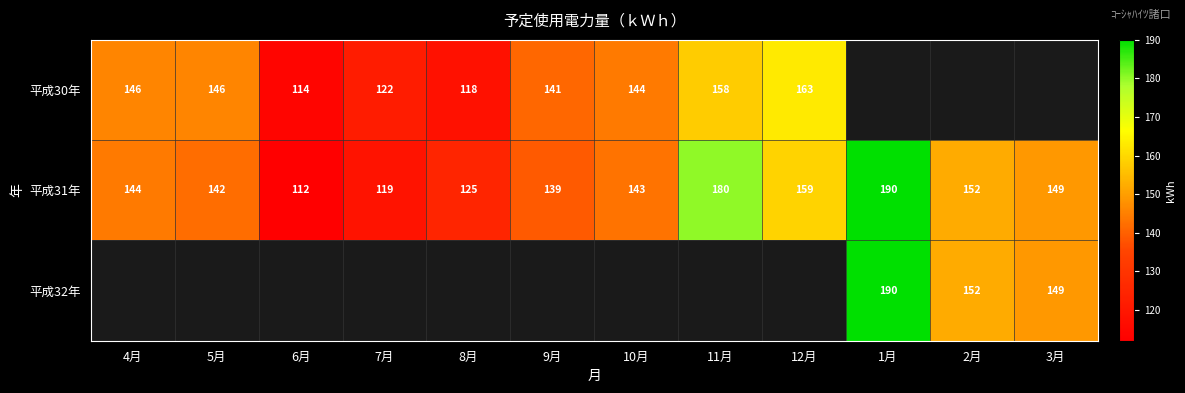

True or false: 平成31年 has a value of 144 at 4月.

True